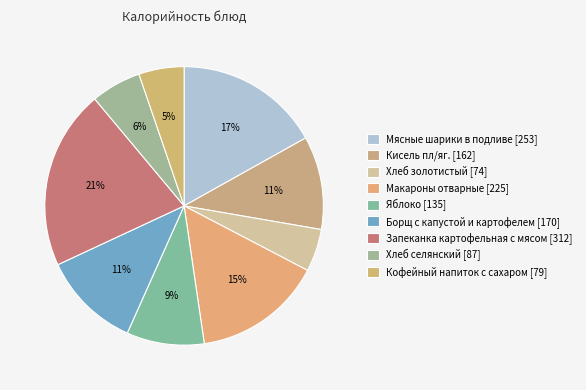

Count the number of slices in the pie.

9